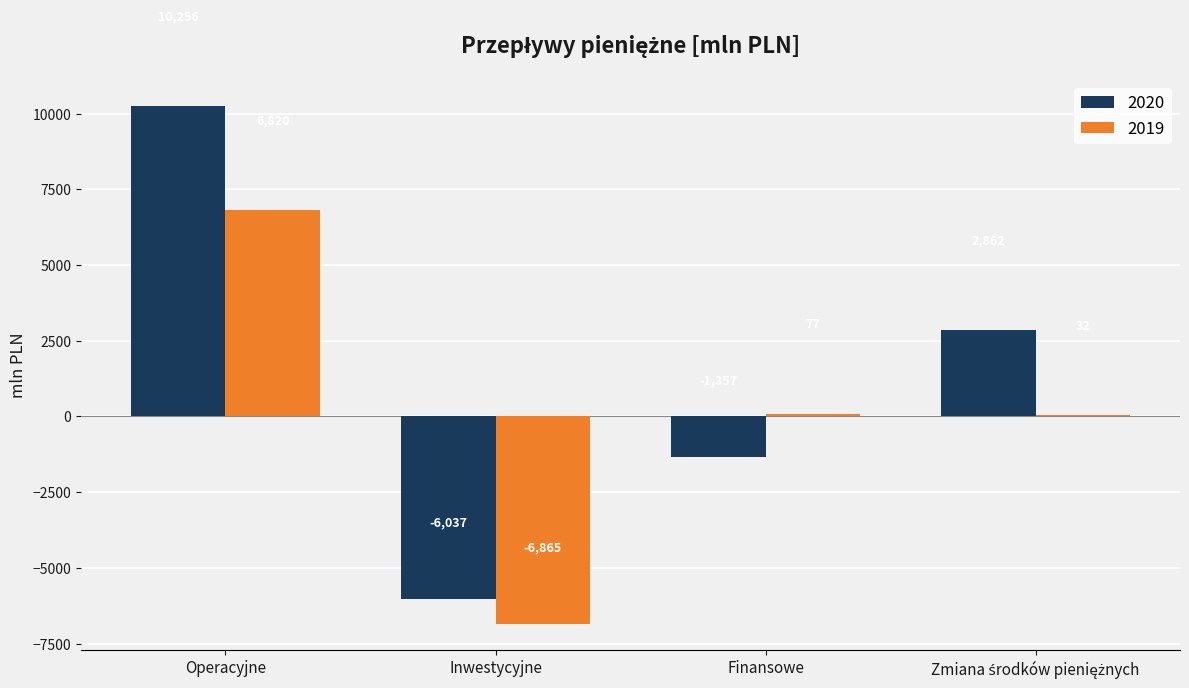

The value of 2020 at Finansowe is -726. True or false?

False